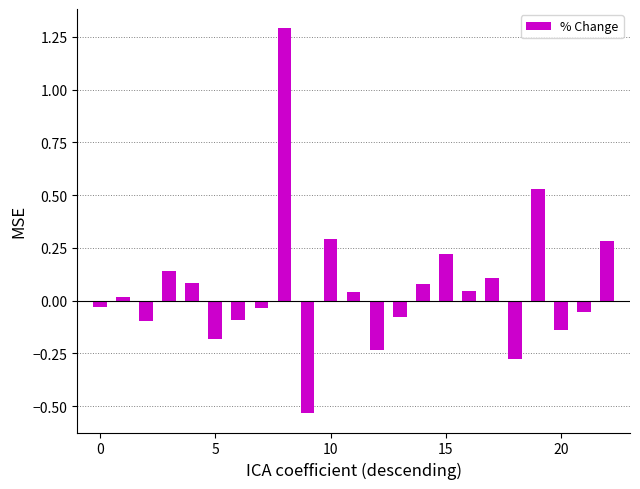

Does the chart contain any negative values?

Yes